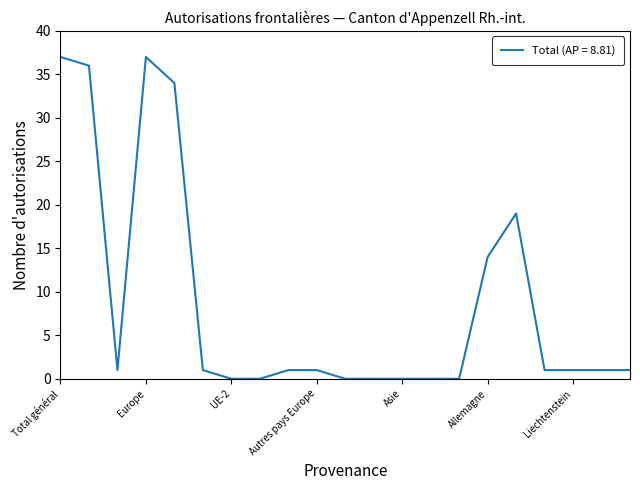

What is the maximum value shown in the chart?

37